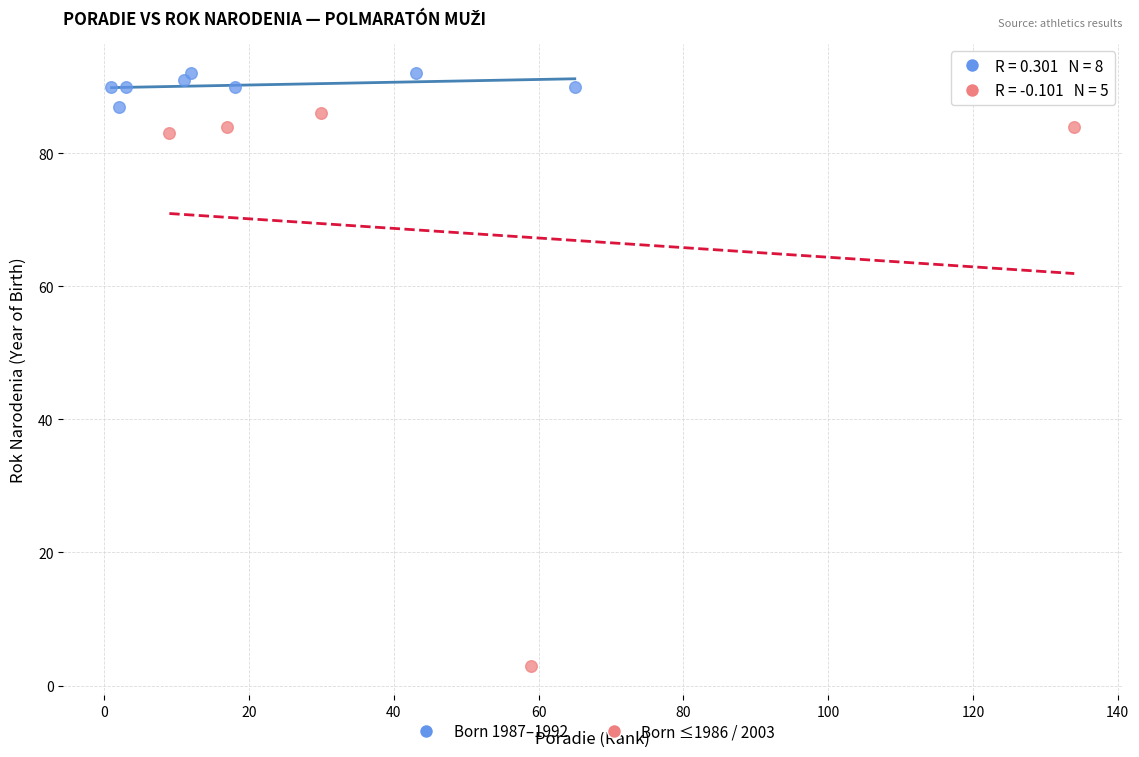

Which series contains the lowest Y value?

Born ≤1986 / 2003